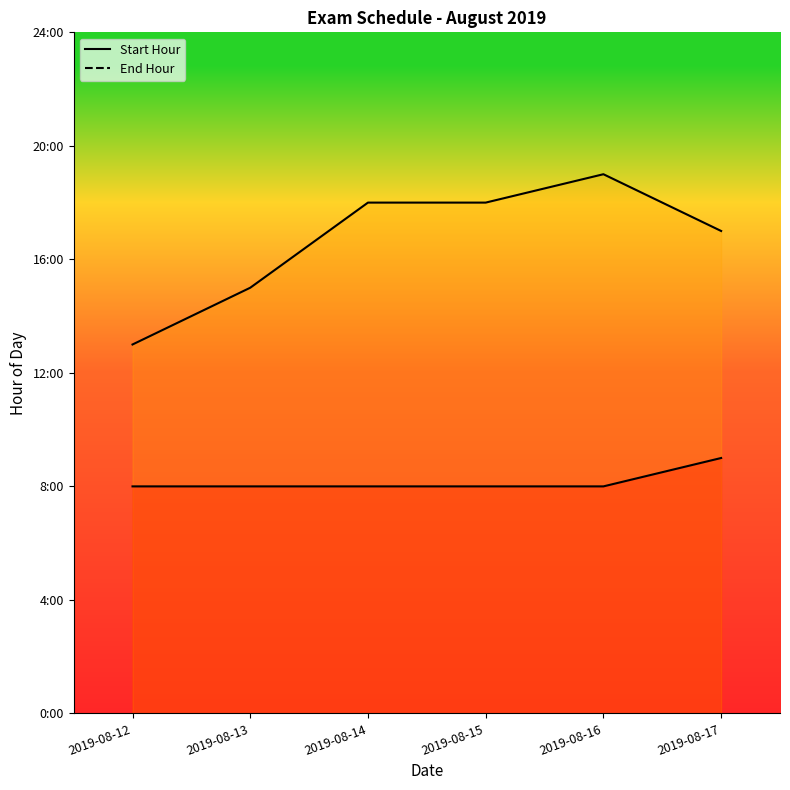

At how many categories does at least one series exceed 18?

1